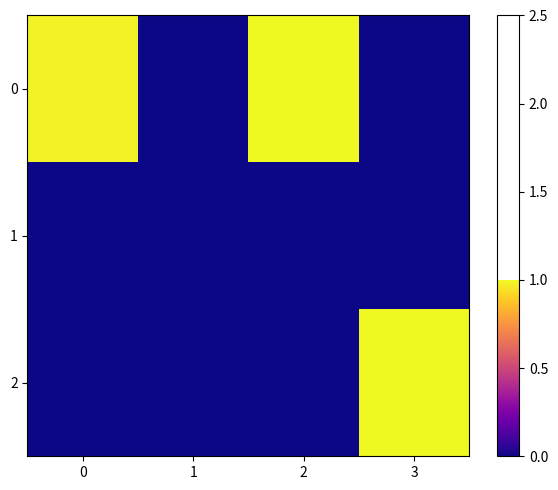

Rank the series at 2 from lowest to highest value.

1, 2, 0